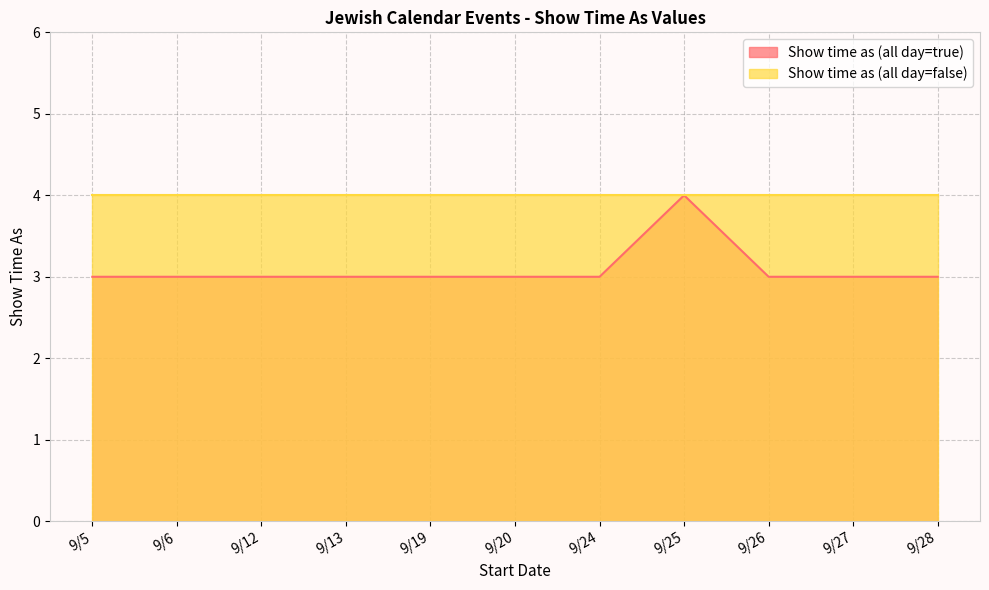

How many values are between 3 and 4?

11